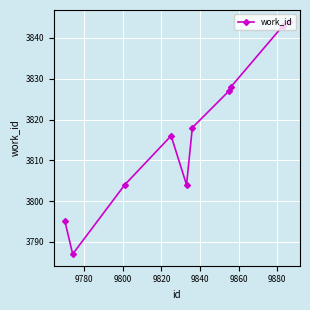

What is the maximum value shown in the chart?

3844